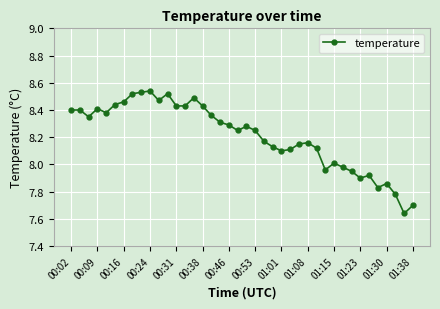

True or false: there are more than 1 points higher than both neighbors.

True